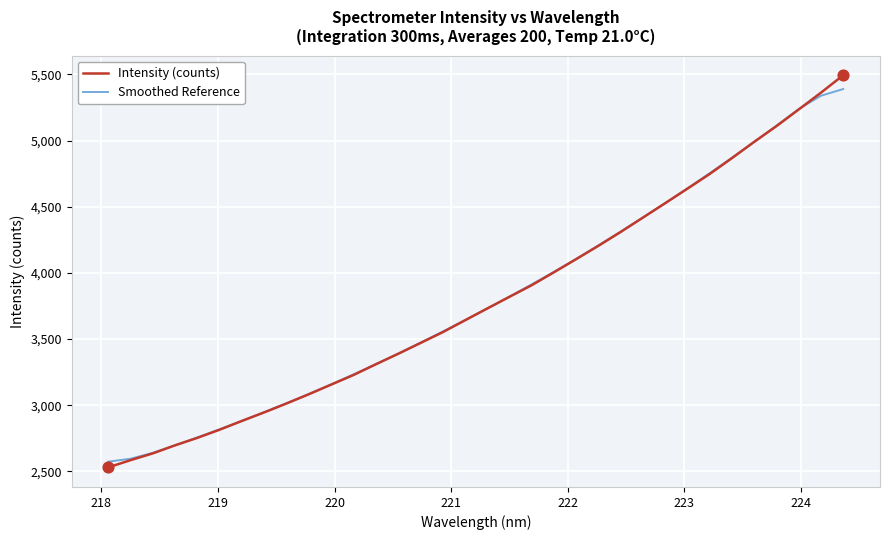

At how many categories does at least one series exceed 3600?

18